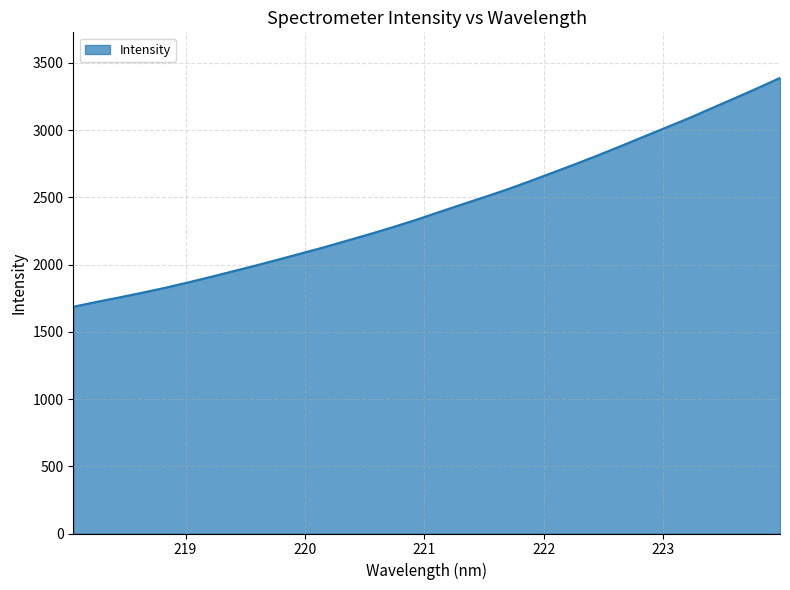

Reading right to left, what are all the values shown in this chart?

3388.1	3311.0	3236.4	3162.8	3088.8	3019.2	2950.1	2880.5	2812.1	2746.2	2682.6	2619.1	2557.4	2500.6	2445.2	2388.5	2331.3	2278.0	2226.7	2178.1	2129.2	2083.4	2037.9	1993.2	1950.3	1907.3	1866.2	1826.3	1790.0	1755.3	1721.5	1686.3